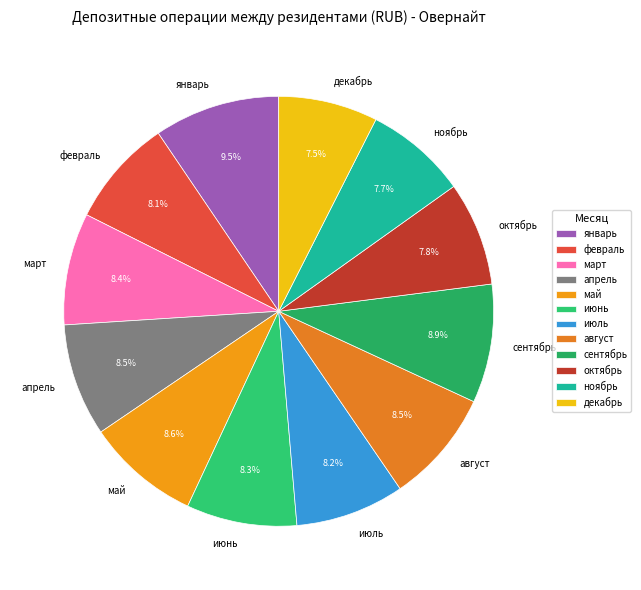

Which slice is the largest?

январь